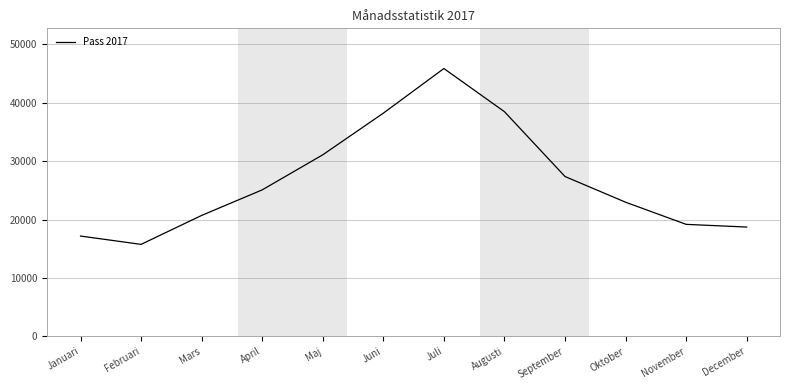

Reading left to right, what are all the values shown in this chart?

Januari=17193	Februari=15770	Mars=20725	April=25099	Maj=31102	Juni=38230	Juli=45870	Augusti=38482	September=27384	Oktober=22987	November=19195	December=18734